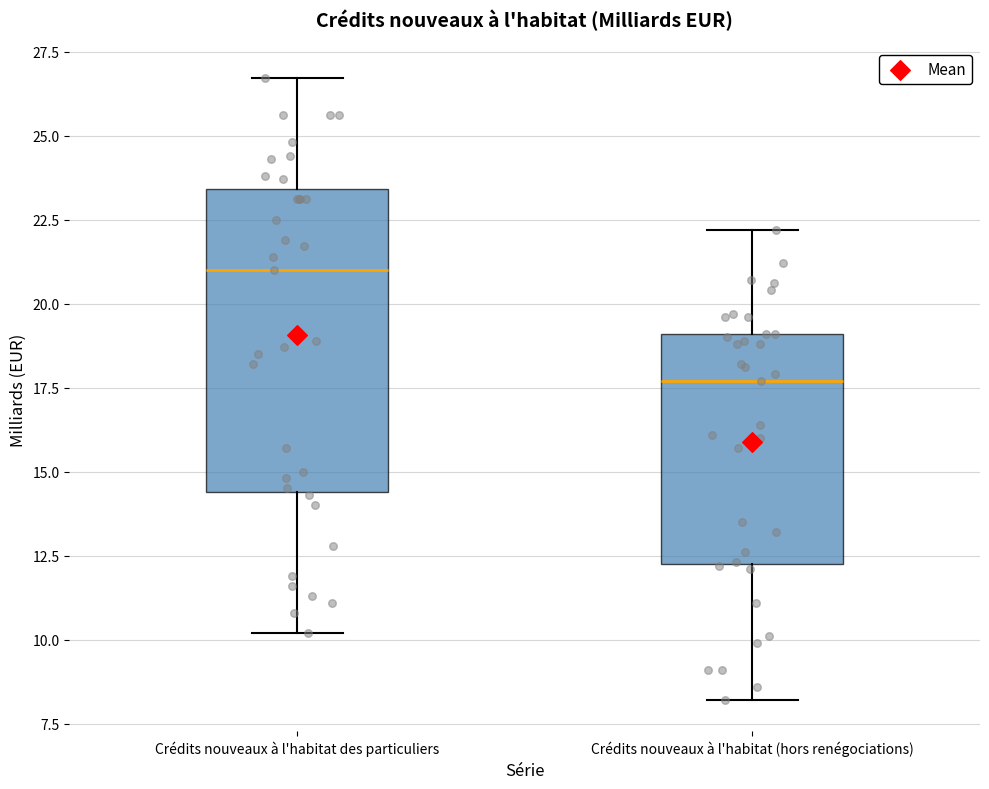

Where does the upper whisker of the box for Crédits nouveaux à l'habitat (hors renégociations) end on the y-axis? The values are not printed on the chart, so give them approximately, as read against the axis.

22.0